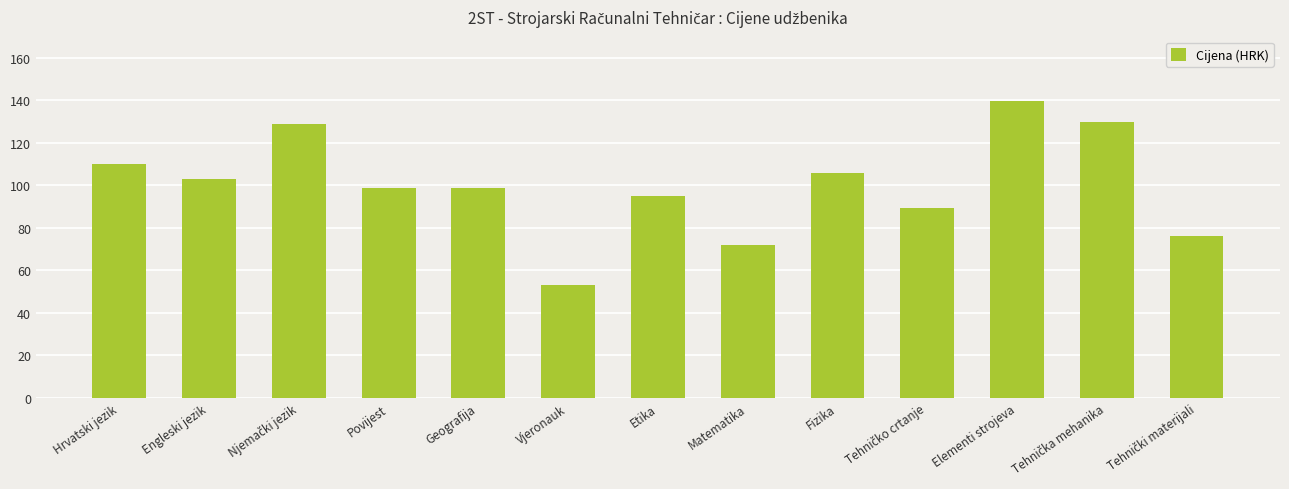

At which label is the value closest to 96?

Etika